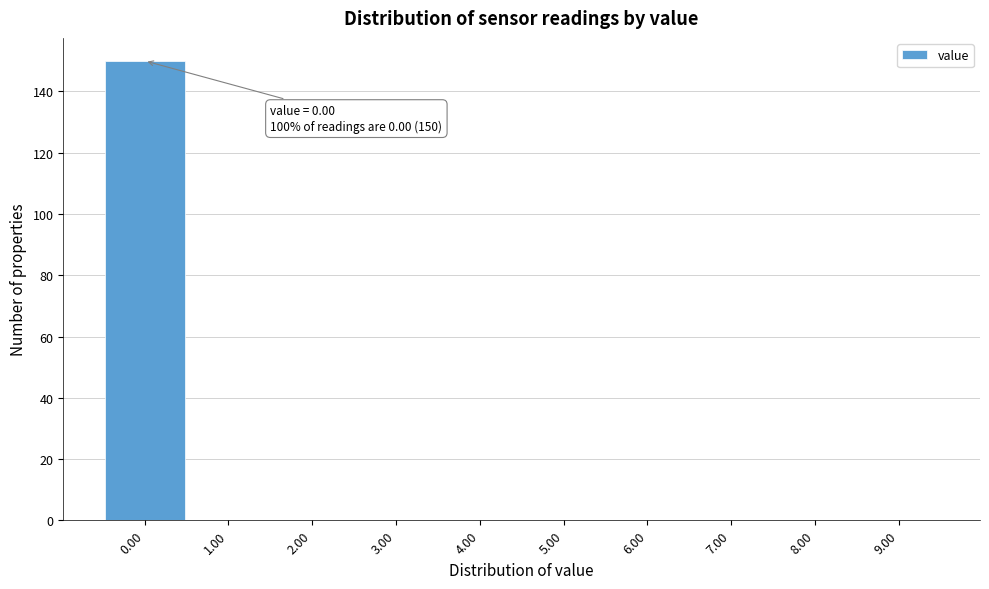

Over which range of the x-axis is the bar tallest?

-0.5 to 0.5